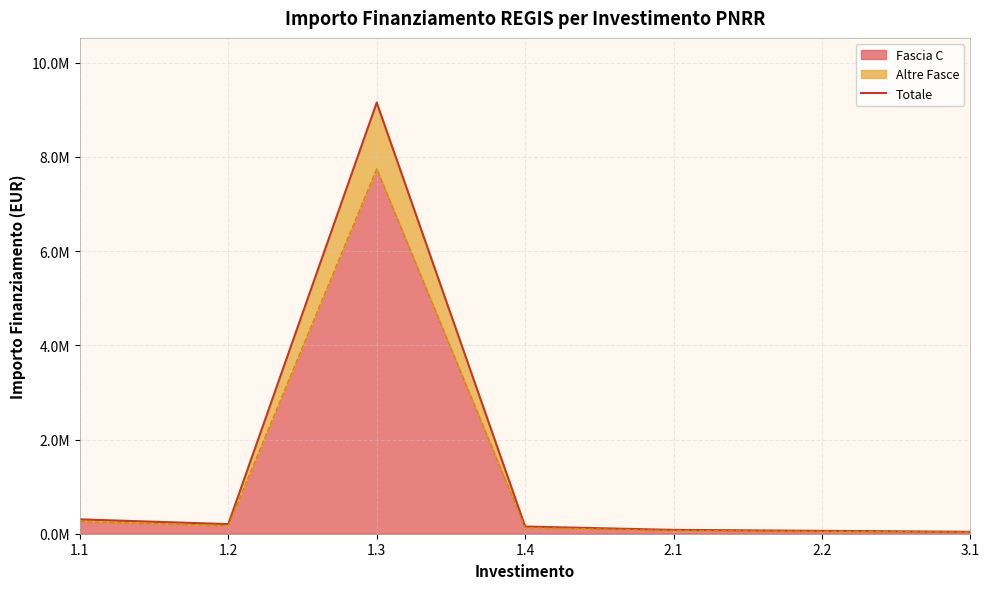

Does the chart display data point markers on the line(s)?

No